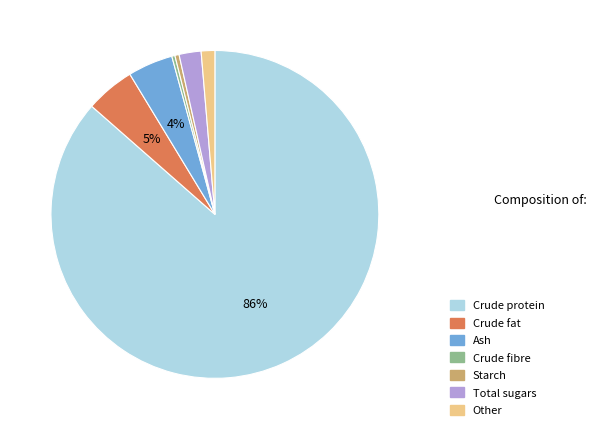

Do Crude fat and Crude fibre together represent more than half of the pie?

No